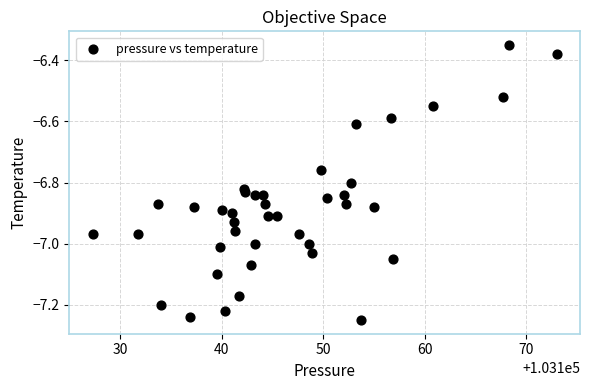

What is the range of X values (max minus min)?

45.8